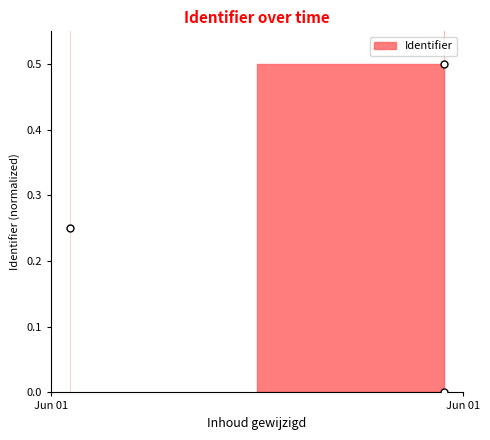

What is the average X value?

20240.4